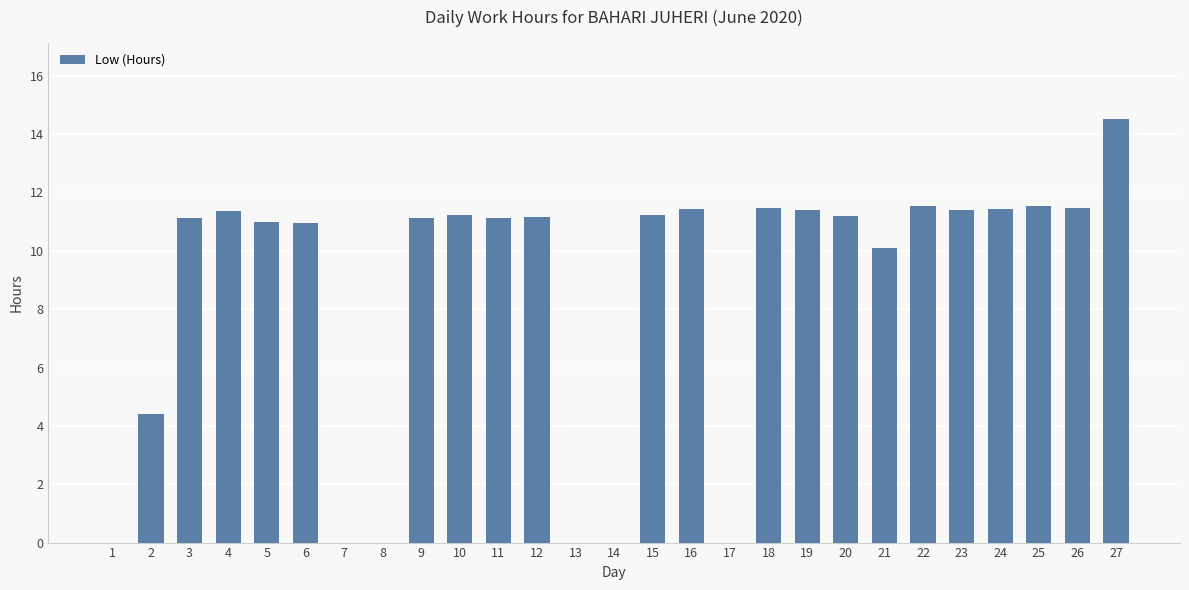

How many data points does each series have?

27